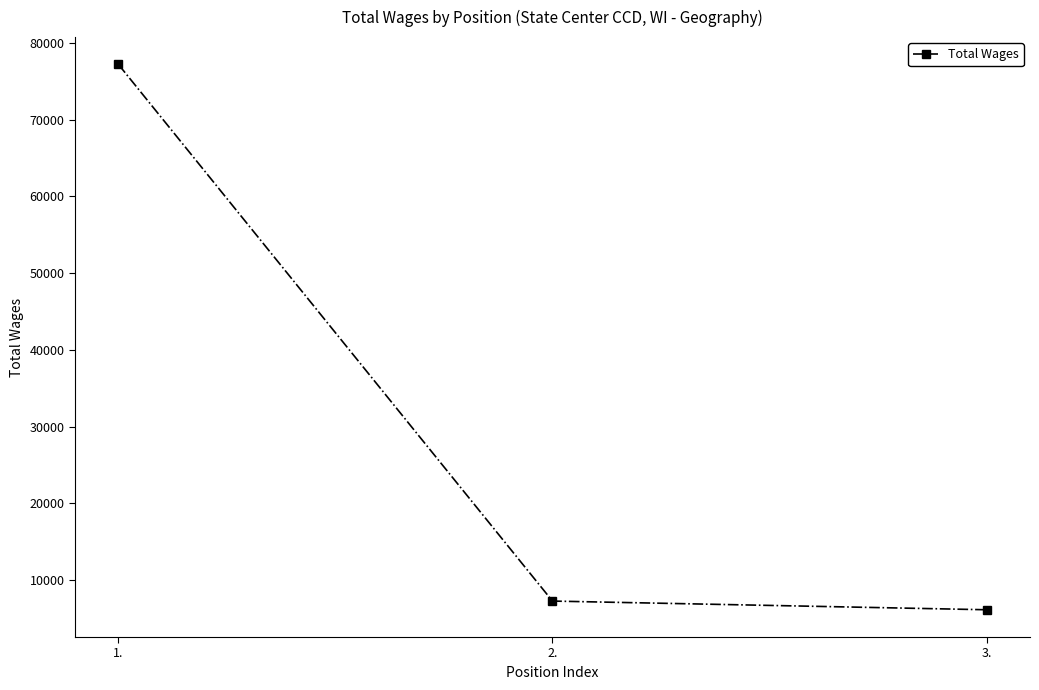

How many series are shown in this chart?

1